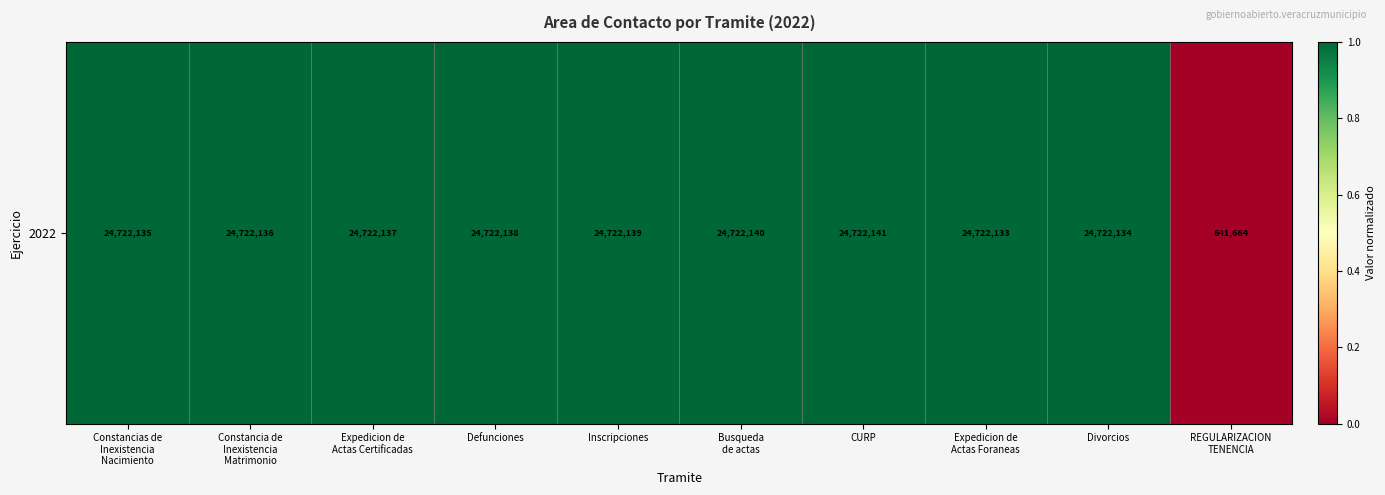

List the labels in order of value, largest first.

CURP, Busqueda
de actas, Inscripciones, Defunciones, Expedicion de
Actas Certificadas, Constancia de
Inexistencia
Matrimonio, Constancias de
Inexistencia
Nacimiento, Divorcios, Expedicion de
Actas Foraneas, REGULARIZACION
TENENCIA